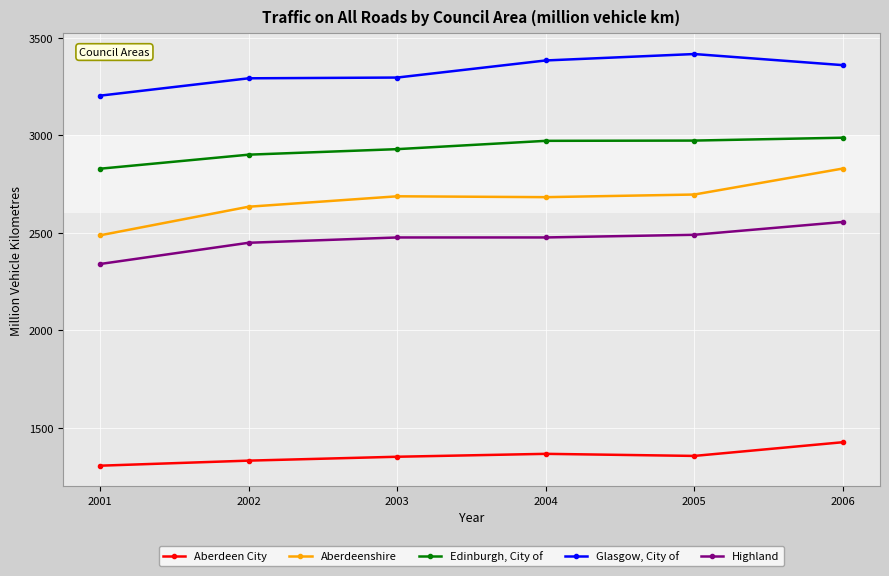

At which label does Highland first exceed 2476?

2003